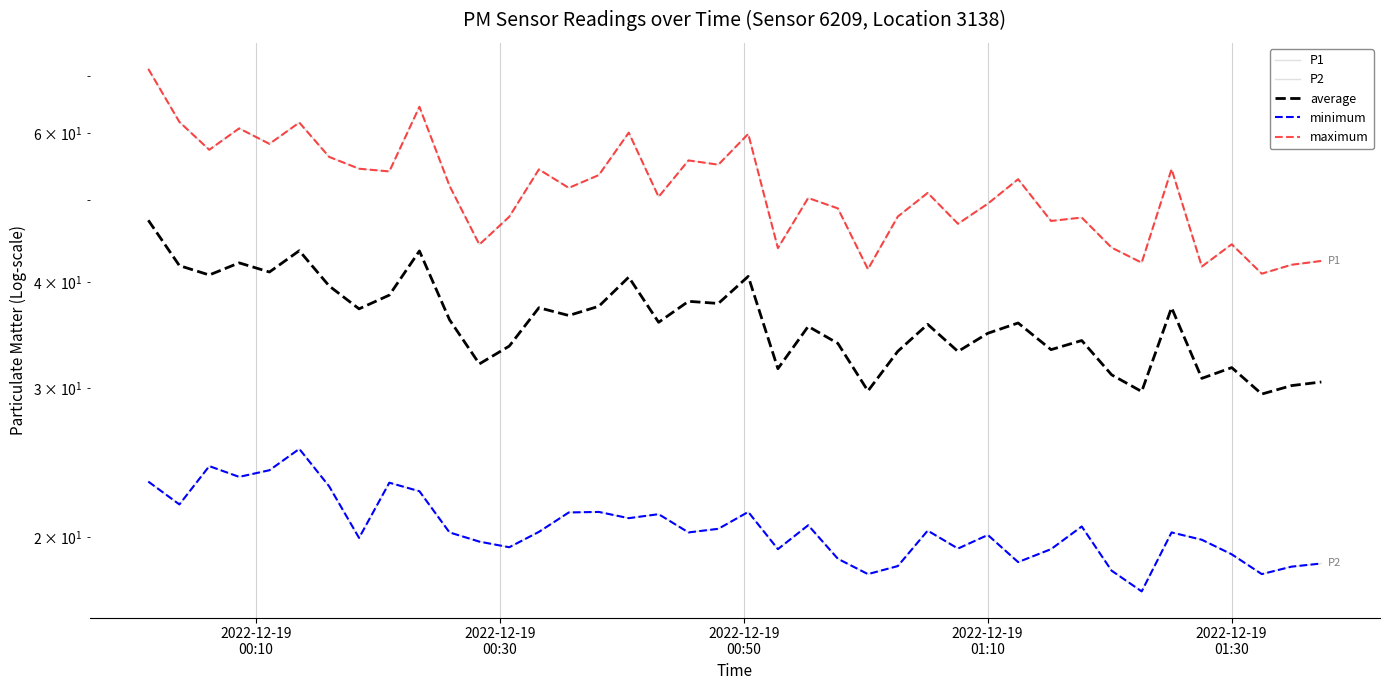

How many distinct data groups are displayed?

5